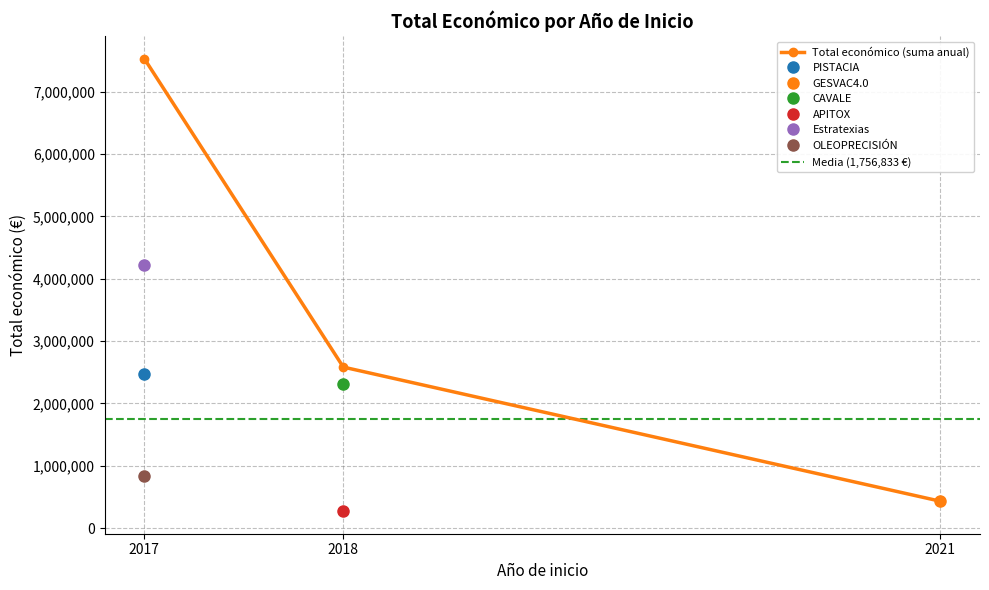

Is it true that the value at 2018 is 478734?

False